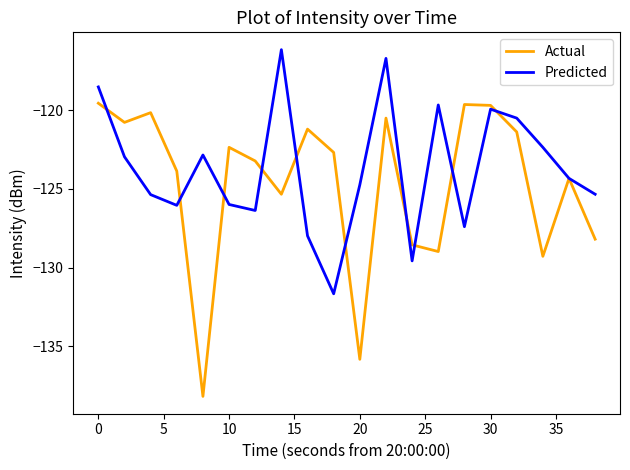

Which series has the widest spread of values?

Actual